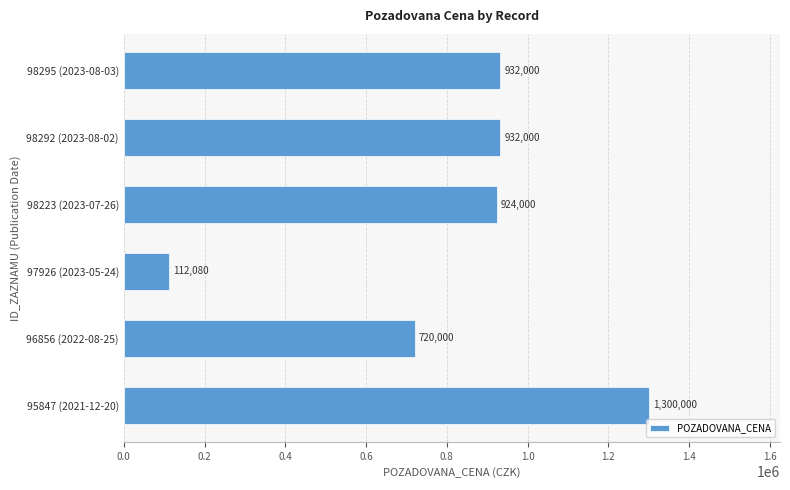

At which label is the value closest to 706040?

96856 (2022-08-25)